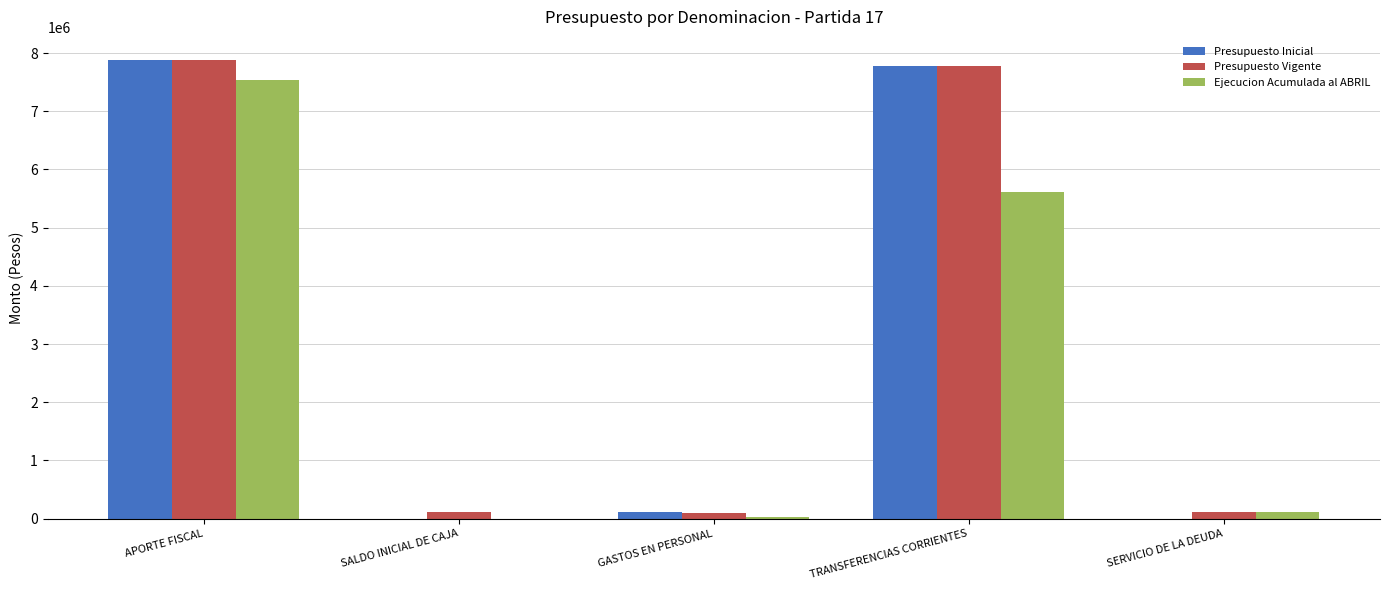

Which series changed the most between APORTE FISCAL and SALDO INICIAL DE CAJA?

Presupuesto Inicial